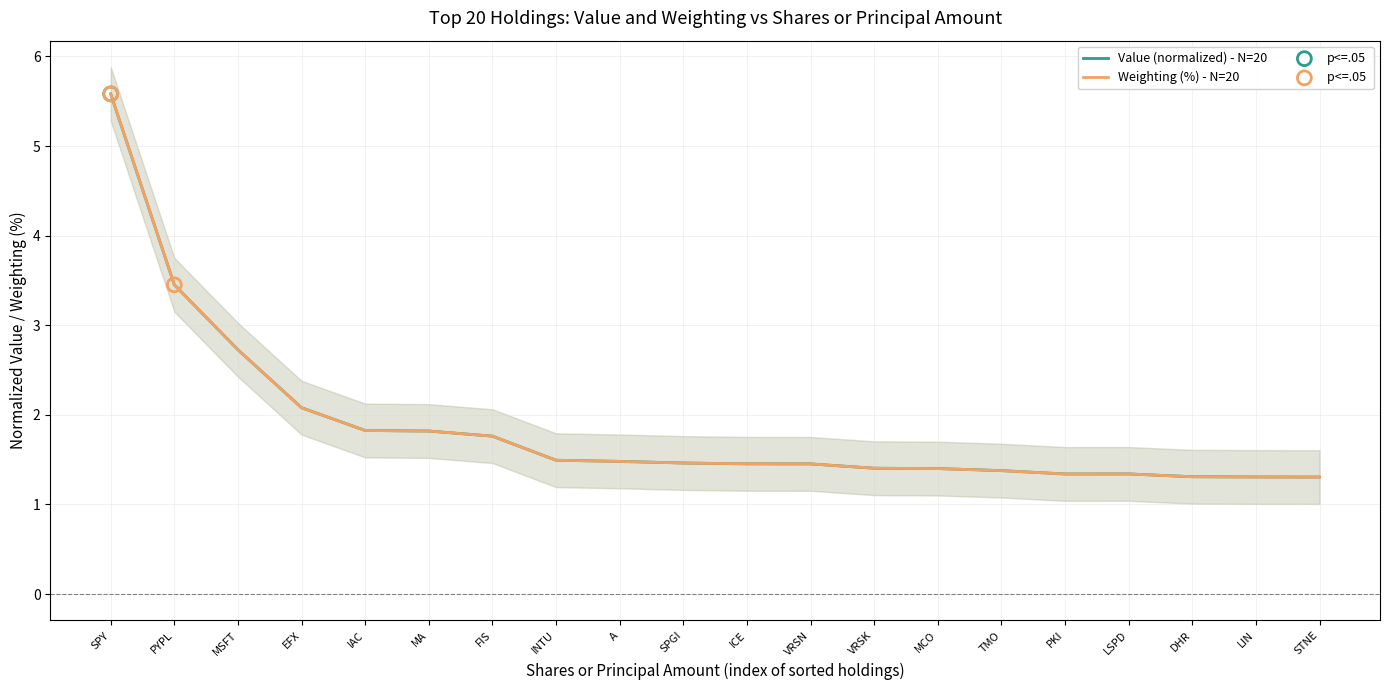

Which series reaches the maximum Y coordinate?

Value